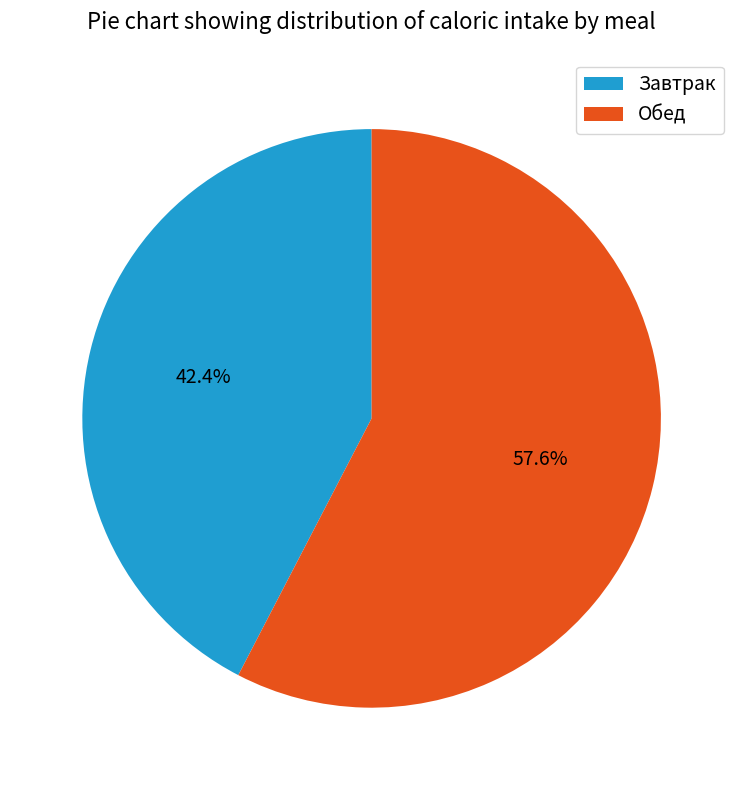

How many slices are in this pie chart?

2